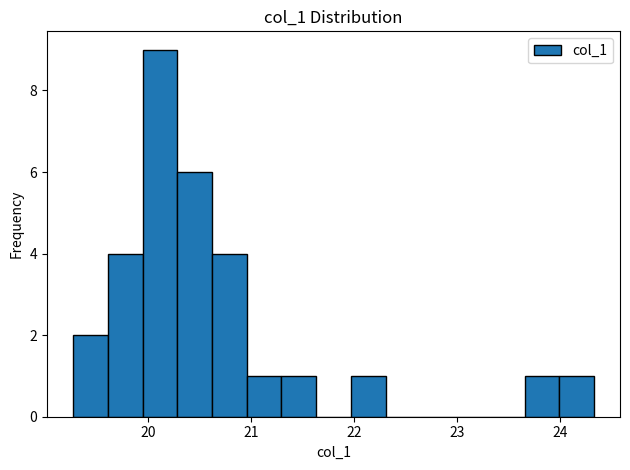

Read against the x-axis, roughly where is the centre of the tallest bar?

20.1